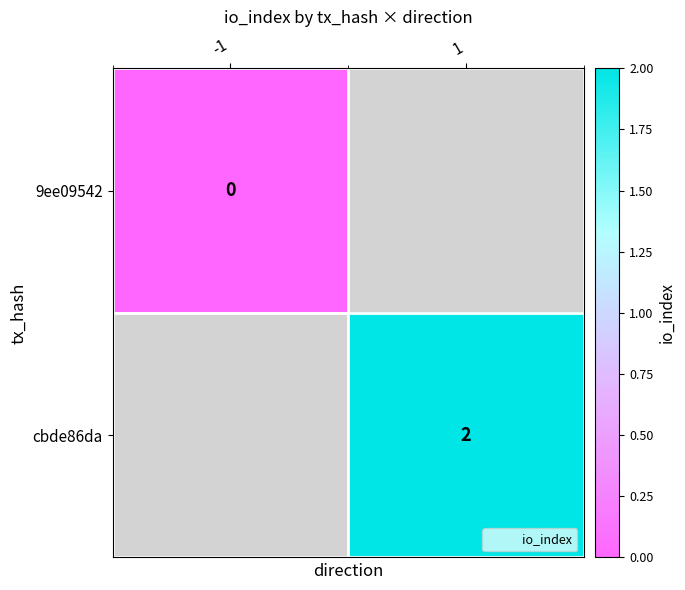

What is the maximum value shown in the chart?

2.0